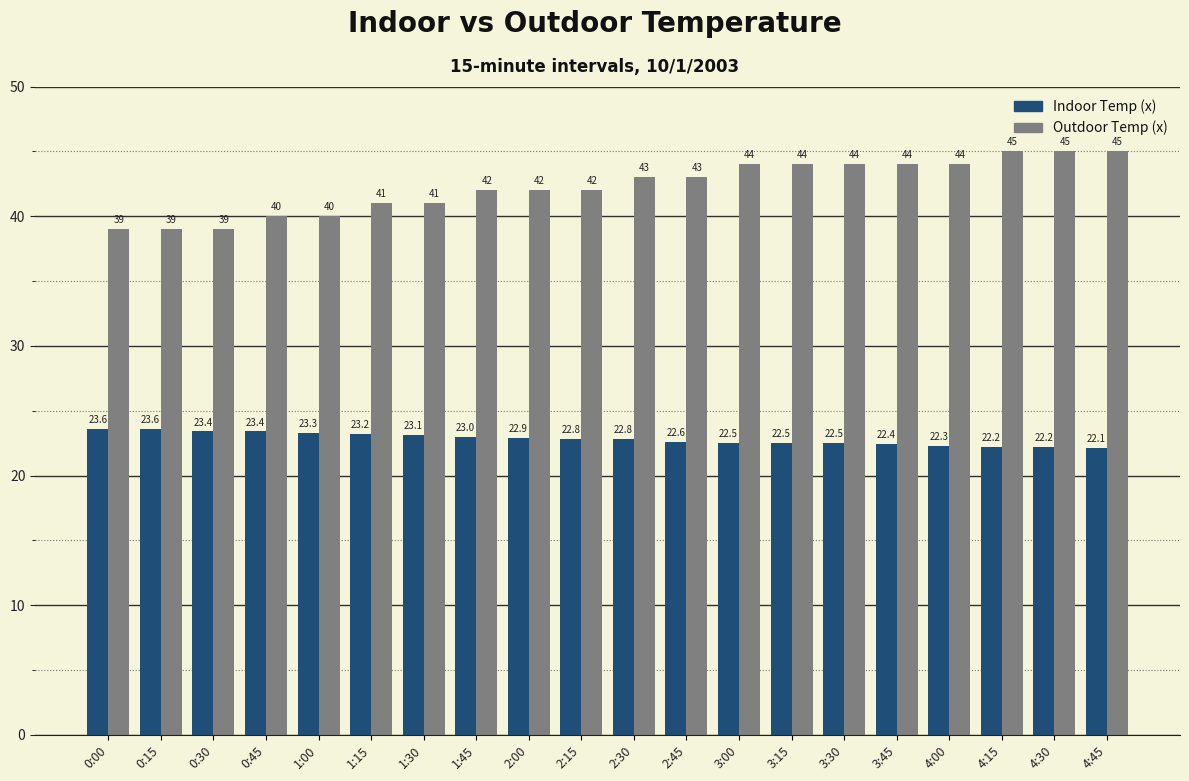

What are all the series names shown in the legend?

Indoor Temp (x), Outdoor Temp (x)